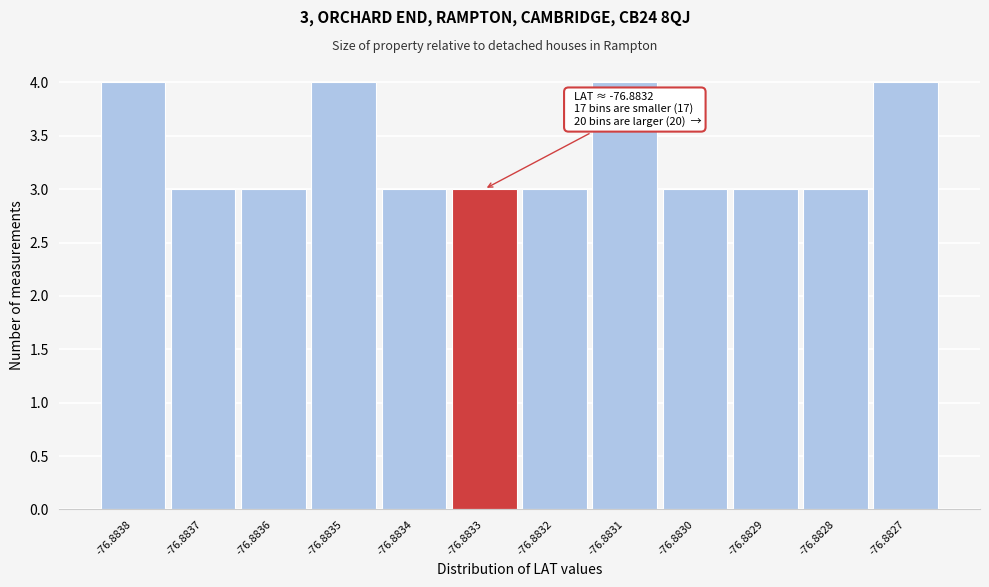

Reading right to left, transcribe all the data shown in this chart.

-76.8827=4	-76.8828=3	-76.8829=3	-76.8830=3	-76.8831=4	-76.8832=3	-76.8833=3	-76.8834=3	-76.8835=4	-76.8836=3	-76.8837=3	-76.8838=4